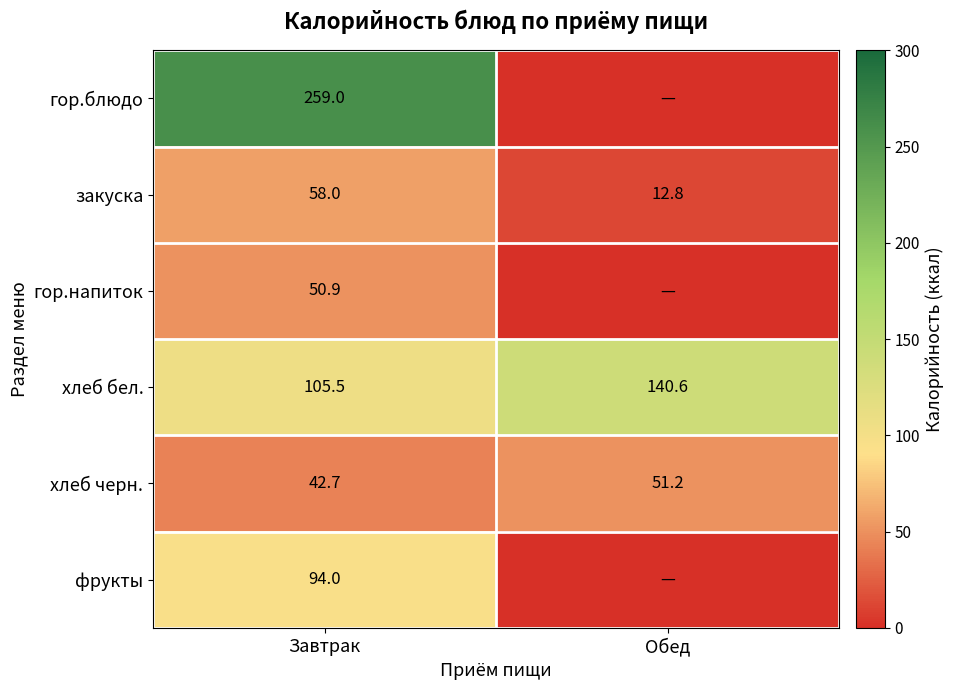

What is the total value across all series at Обед?

204.6